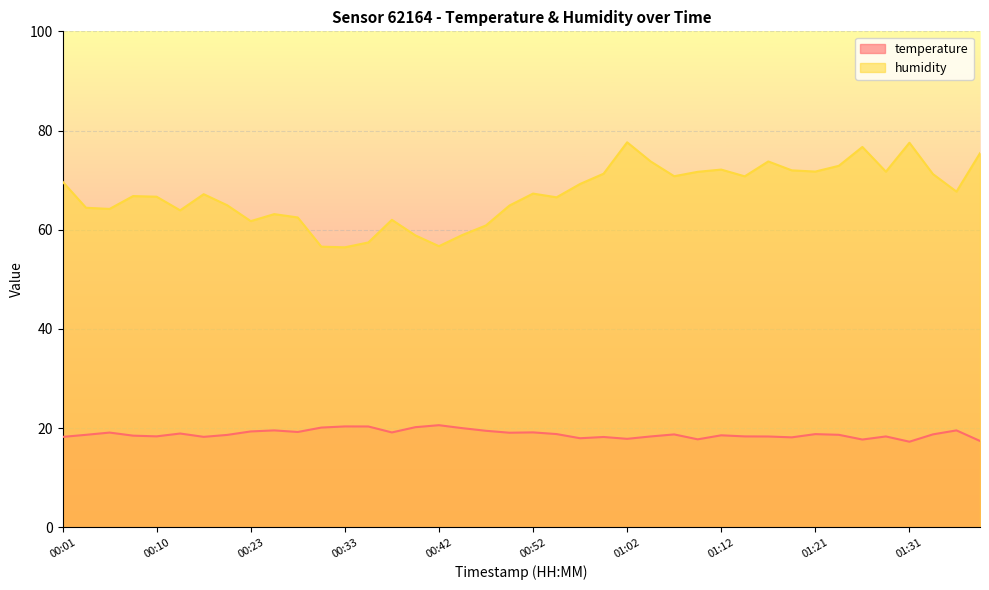

What is the difference between the maximum and minimum values in the humidity series?

21.2